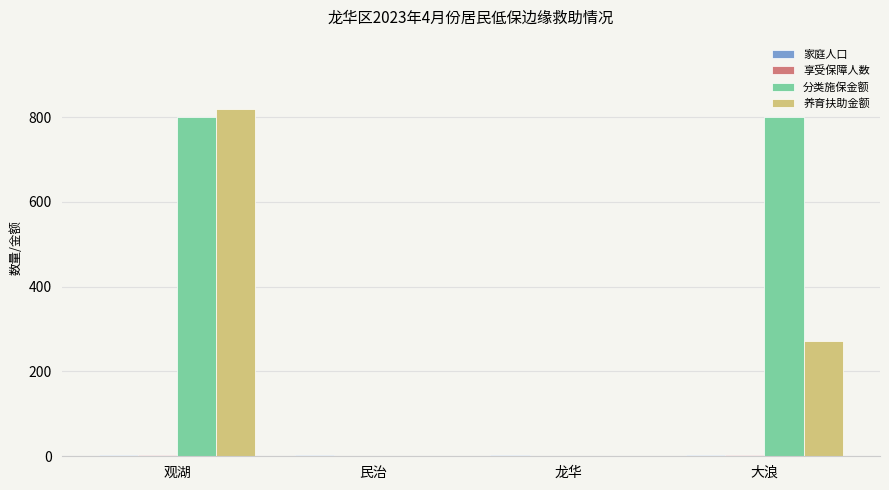

What is the maximum value shown in the chart?

819